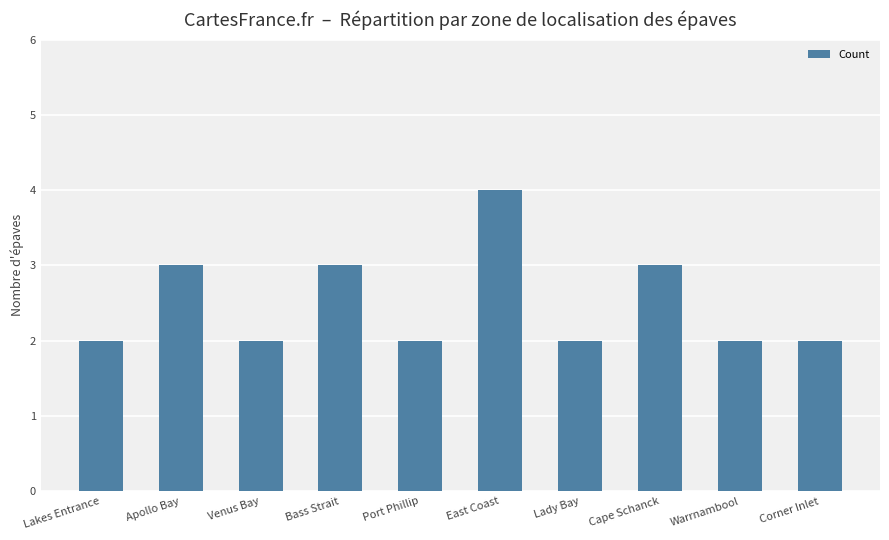

Which has a higher value, Venus Bay or Bass Strait?

Bass Strait